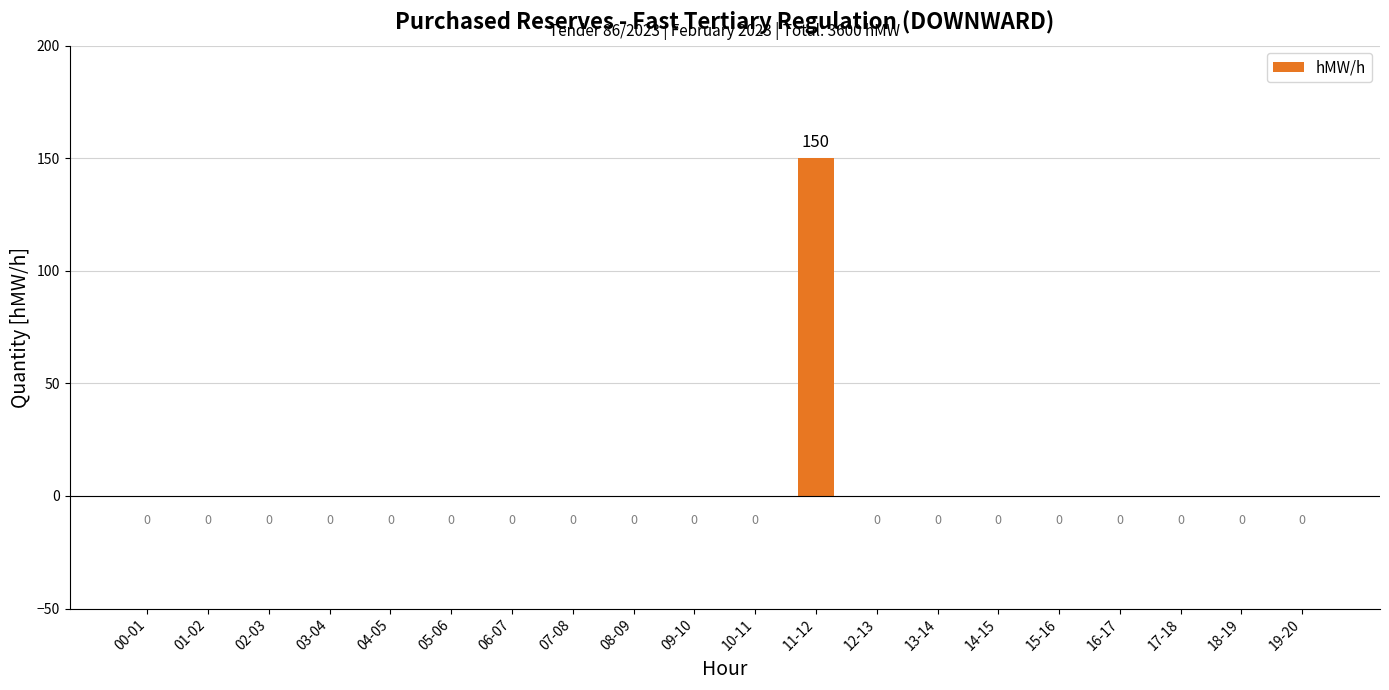

Is it true that the value at 15-16 is 67?

False